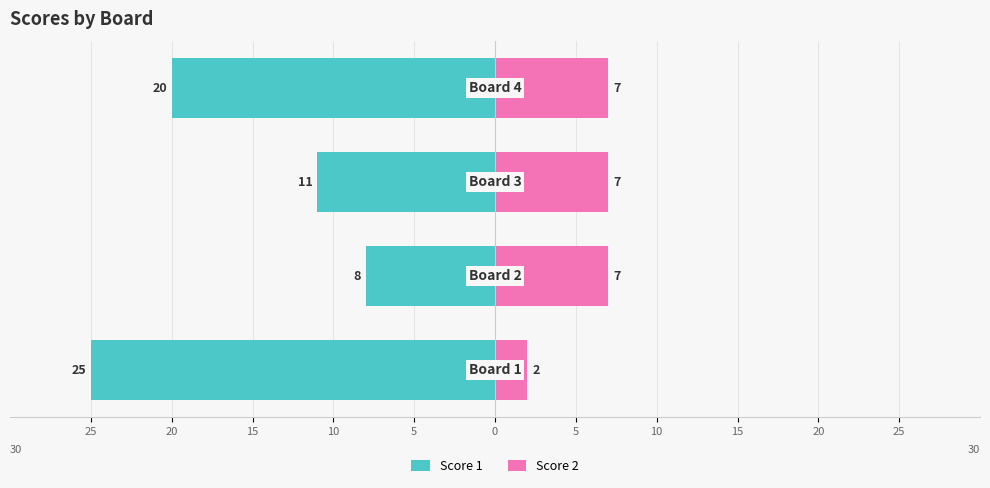

Is it true that Score 2 equals 5 at 20?

False